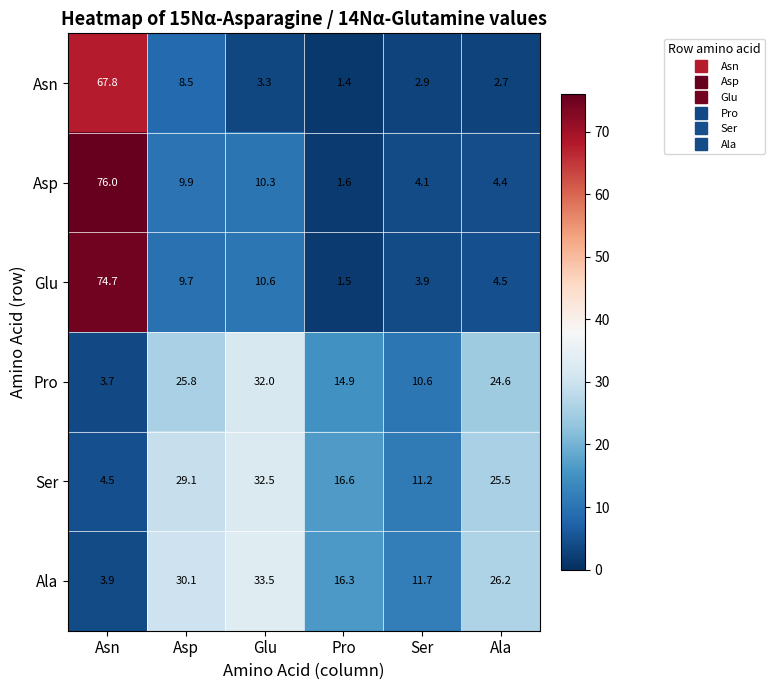

What is the greatest value displayed?

76.0